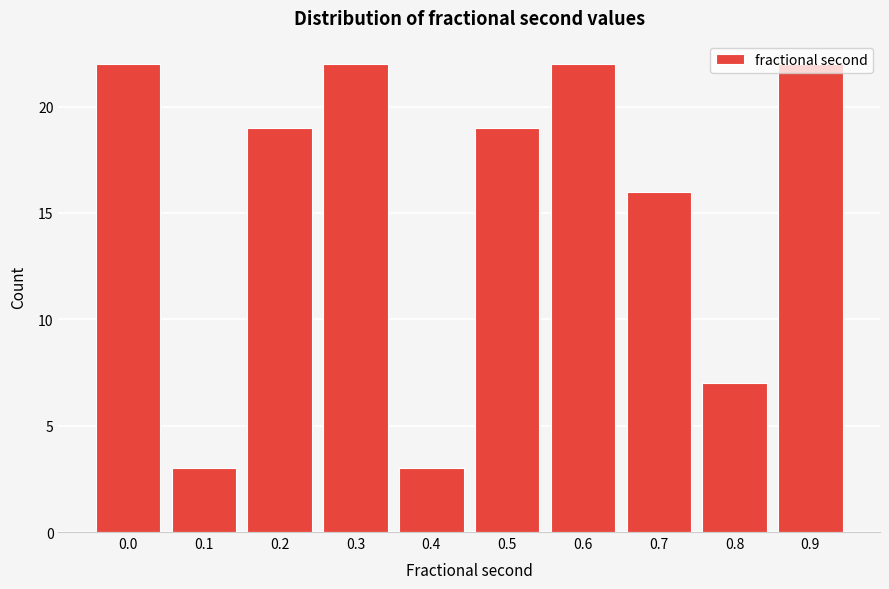

What is the difference between the values at 0.9 and 0.2?

3